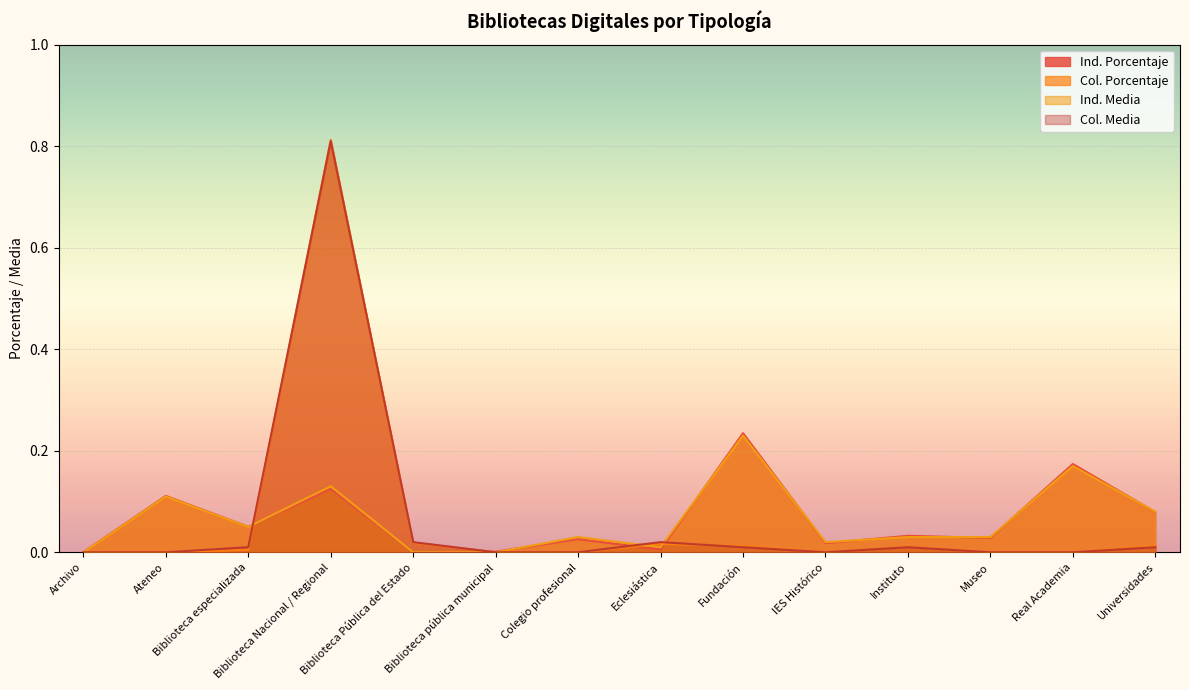

Rank the series by their maximum value, from lowest to highest.

Ind. Media, Ind. Porcentaje, Col. Media, Col. Porcentaje